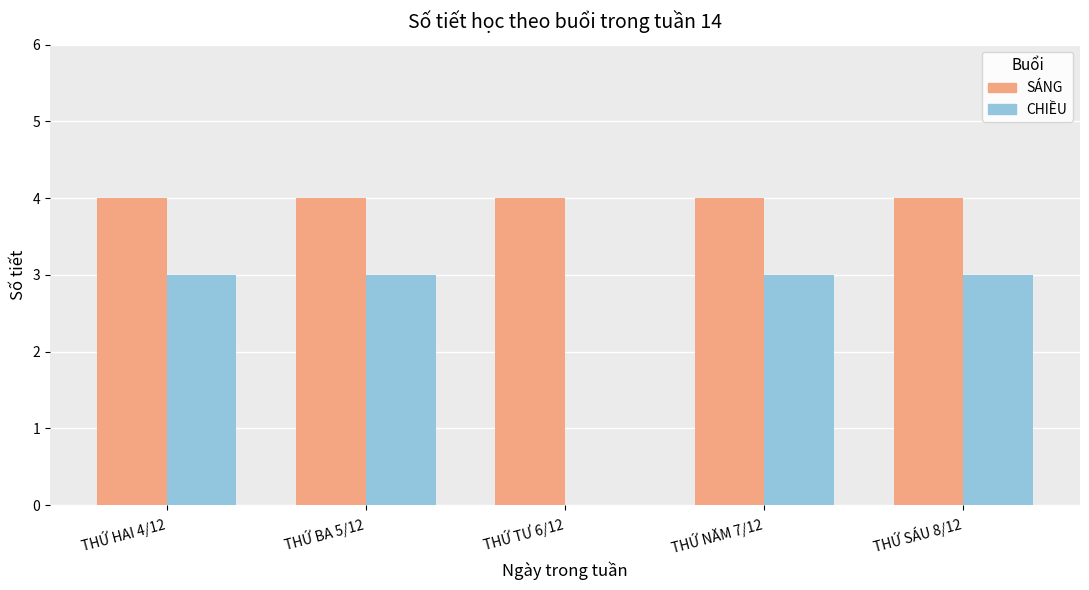

Which series has the largest total across all categories?

SÁNG